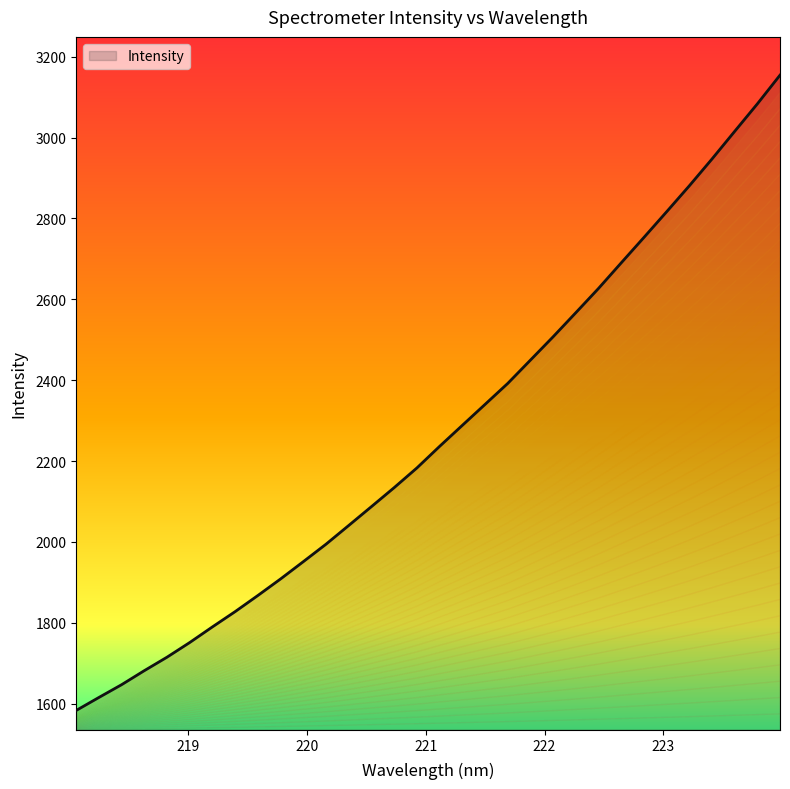

What is the greatest value displayed?

3154.7